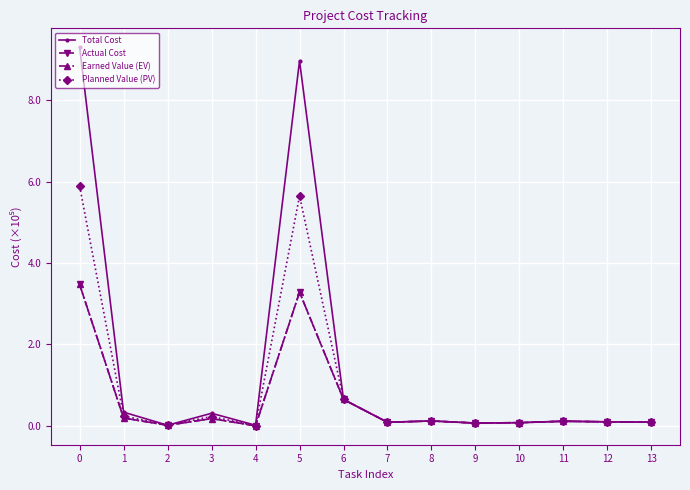

Which series has the largest range (max minus min)?

Total Cost